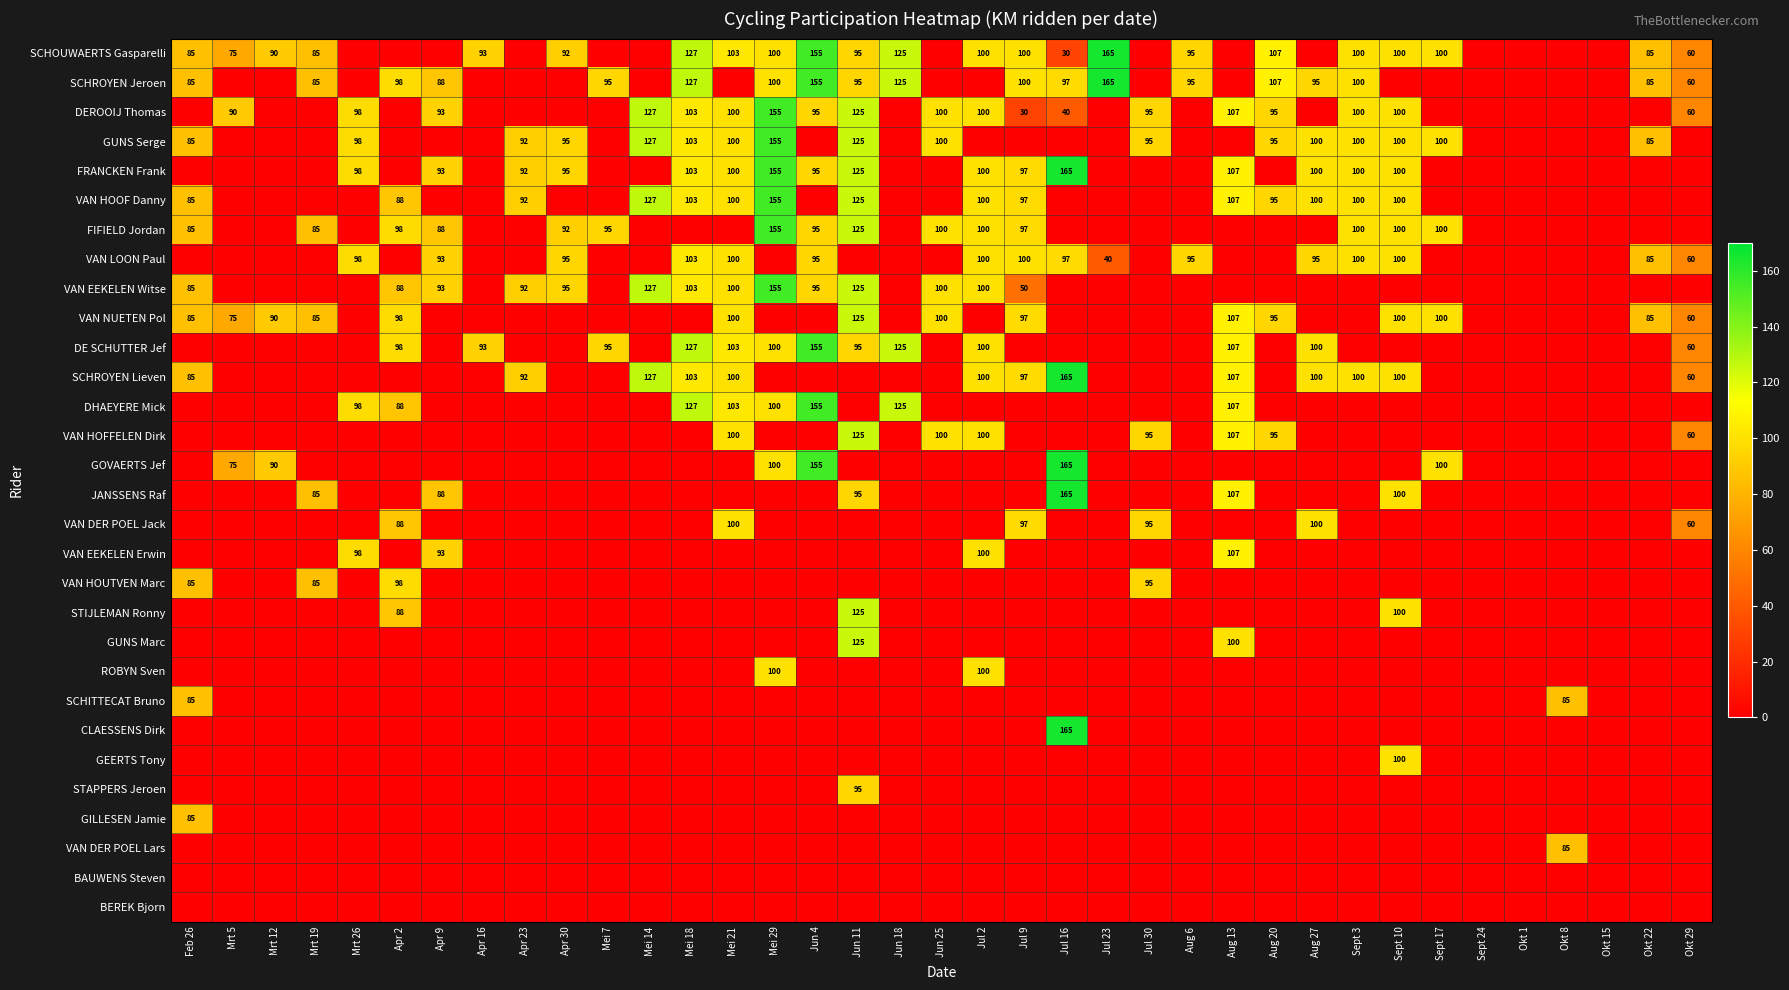

True or false: SCHROYEN Jeroen has a value of 155 at Jun 4.

True